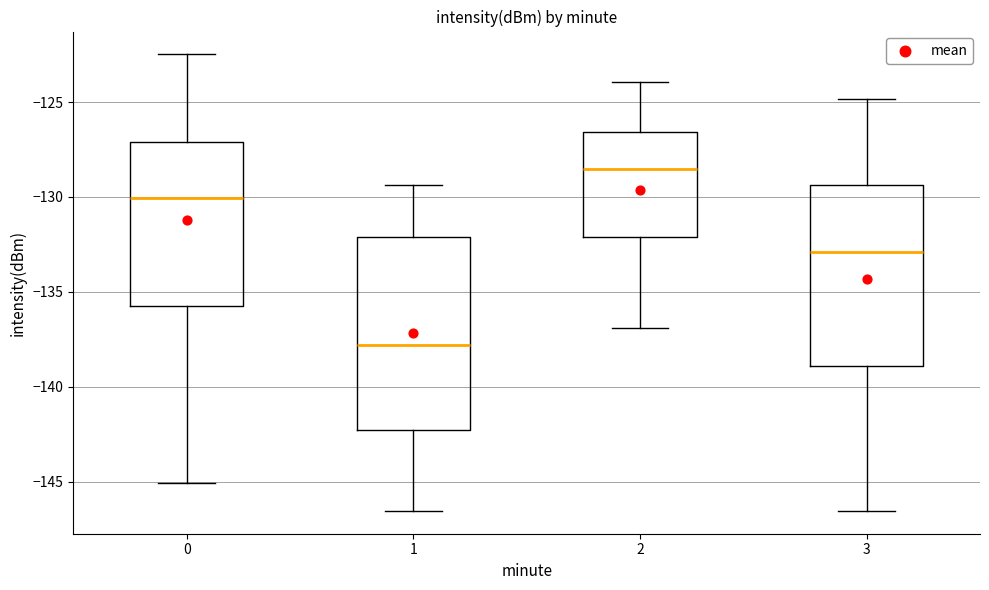

Which box has the highest median line?

2